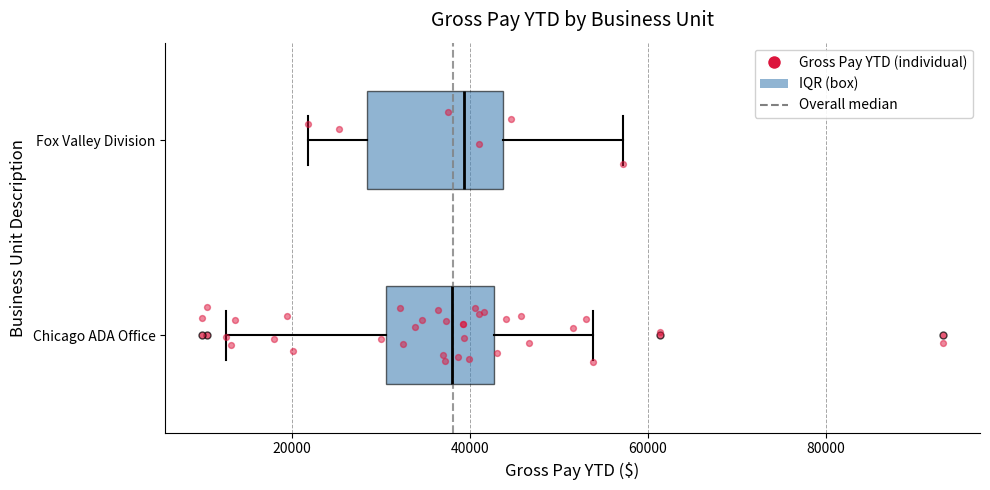

Which box is the widest, from its left edge to its right edge?

Fox Valley Division